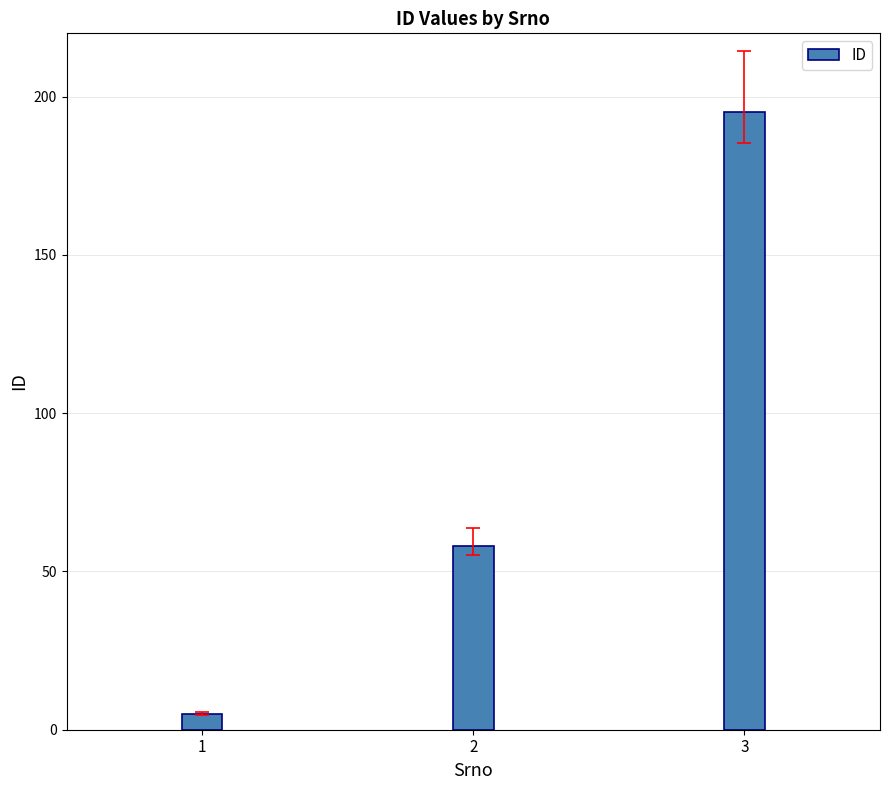

Does the chart contain any negative values?

No